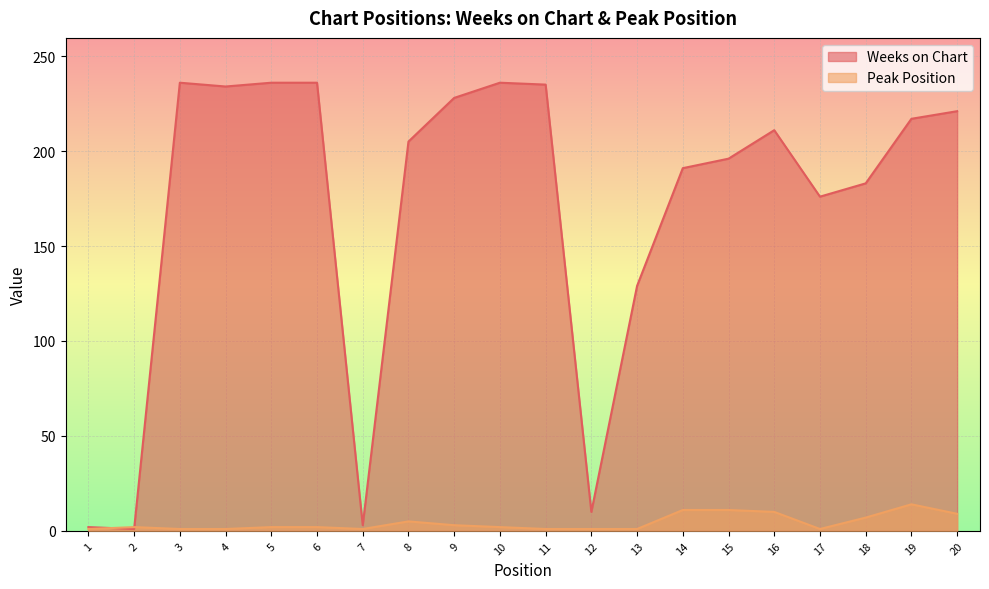

In Peak Position, how many points are higher than both neighbors (excluding endpoints)?

3